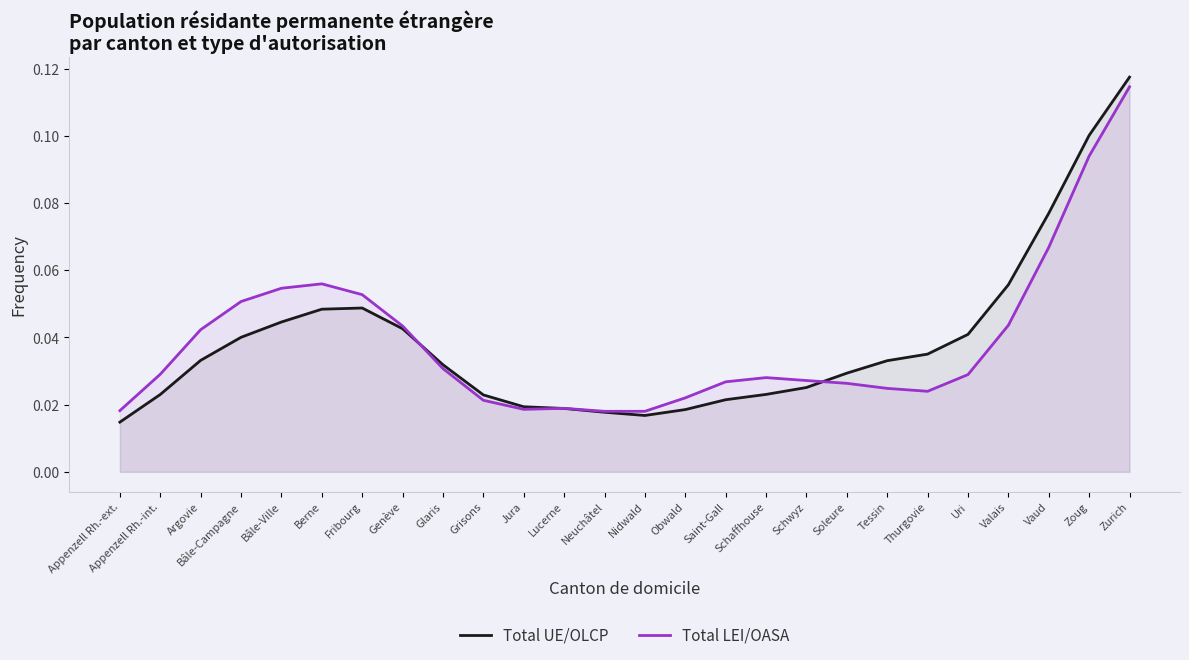

What is the difference between the second highest and second lowest values in the Total UE/OLCP series?

0.1